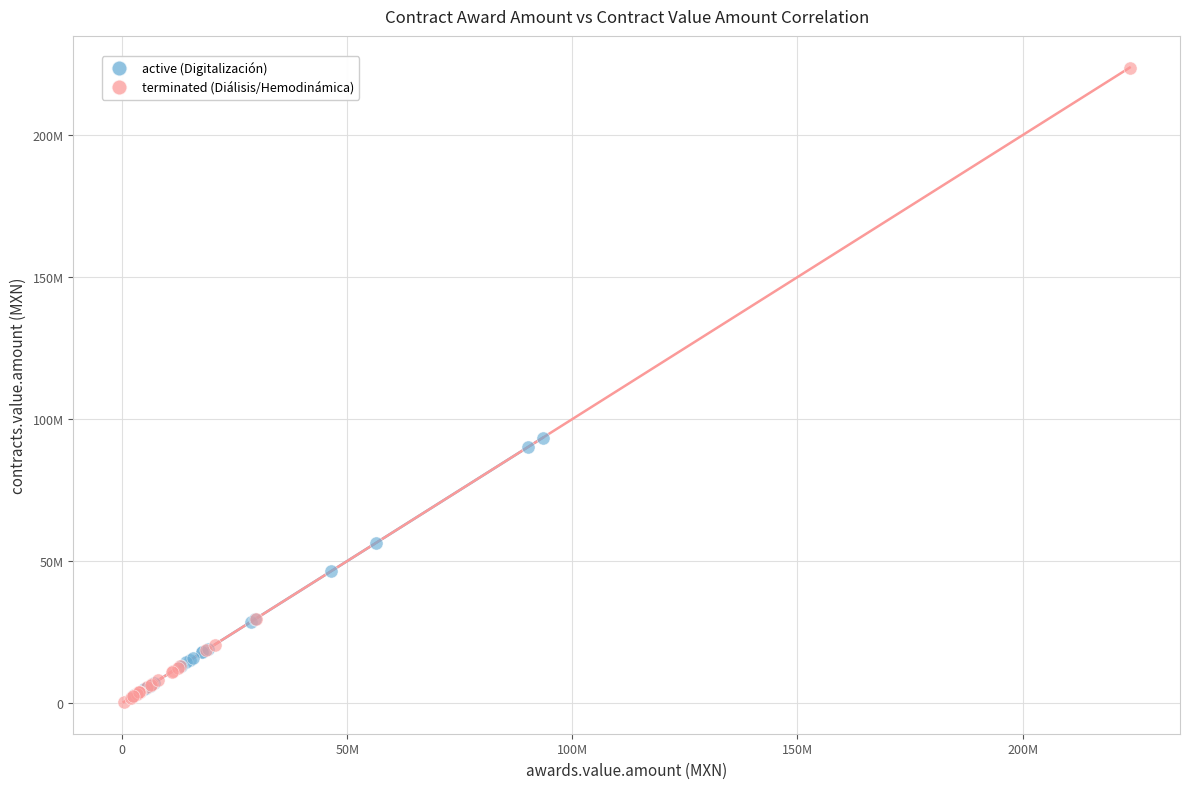

What are all the series names shown in the legend?

active (Digitalización), terminated (Diálisis/Hemodinámica)